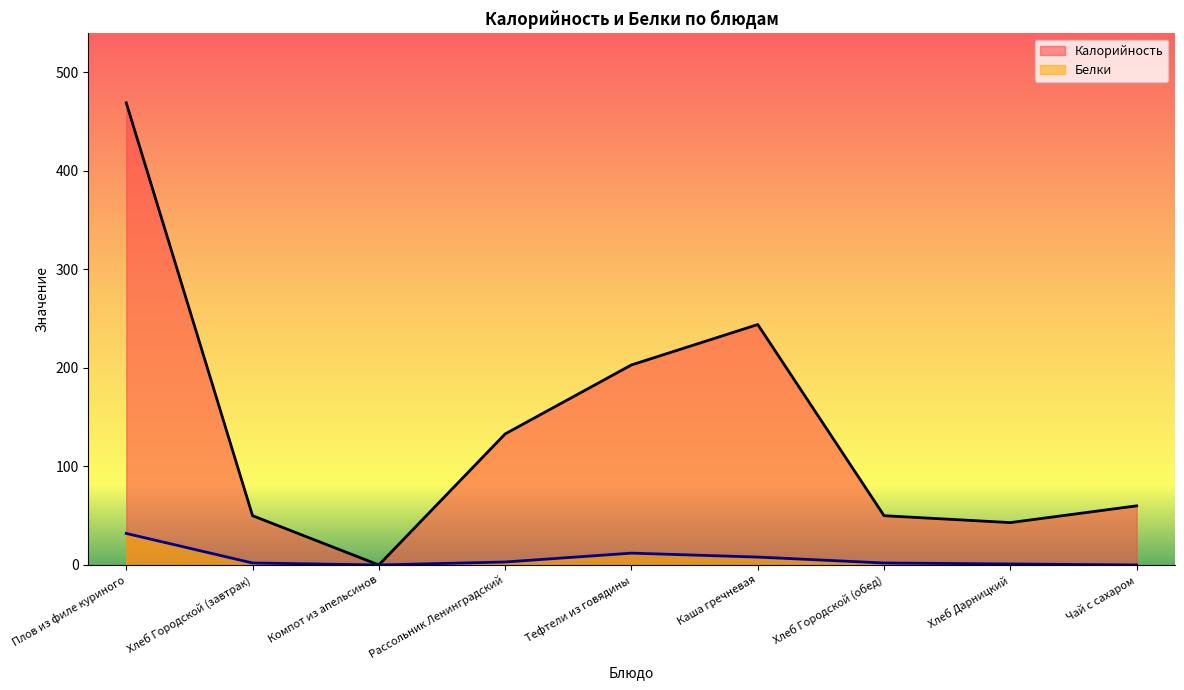

True or false: Белки and Калорийность intersect in this chart.

False